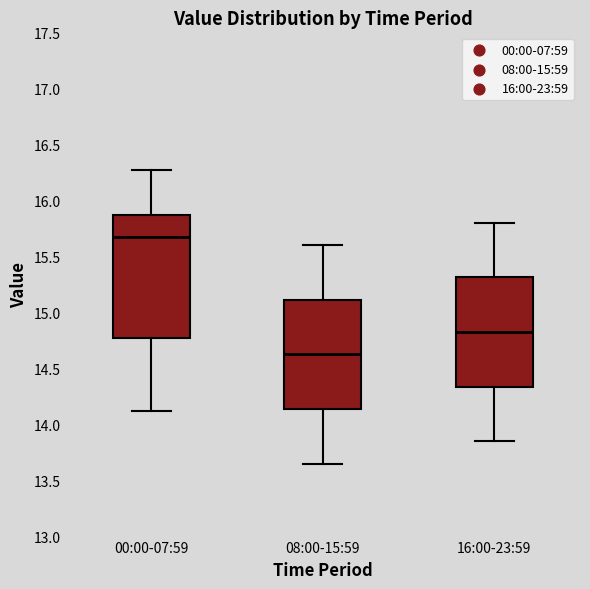

Reading left to right, read every box against the y-axis: the position of its median line, the range the box covers, and the ends of its whiskers. The values are not printed on the chart, so give them approximately, as read against the axis.

00:00-07:59: median 15.65, box 14.75 to 15.85, whiskers 14.10 to 16.25
08:00-15:59: median 14.65, box 14.15 to 15.10, whiskers 13.65 to 15.60
16:00-23:59: median 14.85, box 14.35 to 15.30, whiskers 13.85 to 15.80